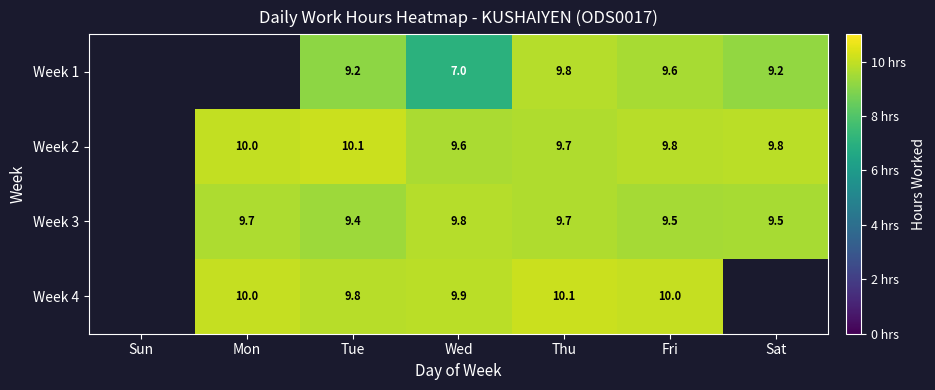

Is it true that Week 4 equals 14.8 at Thu?

False